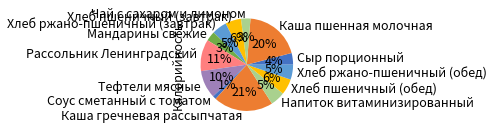

What is the smallest slice in the pie chart?

Соус сметанный с томатом